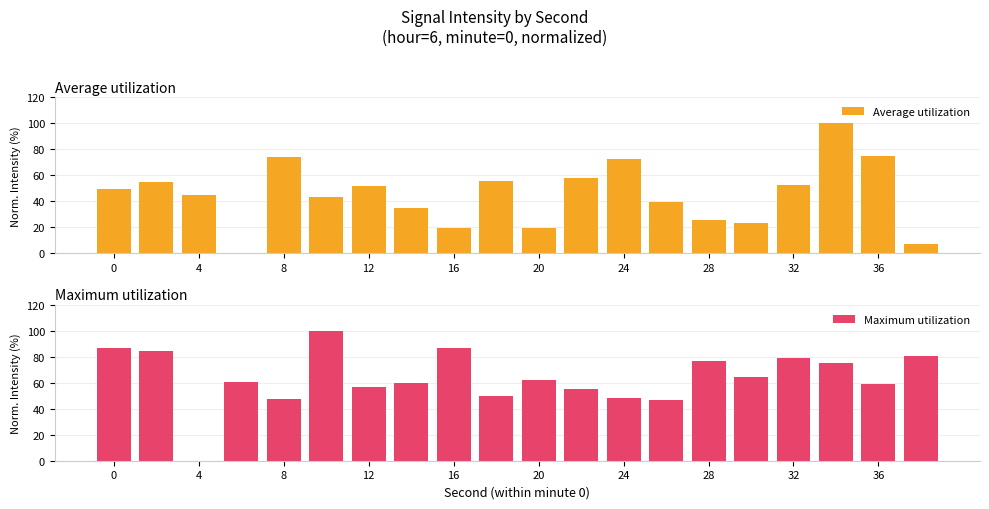

How many data points in Maximum utilization are less than 62?

10